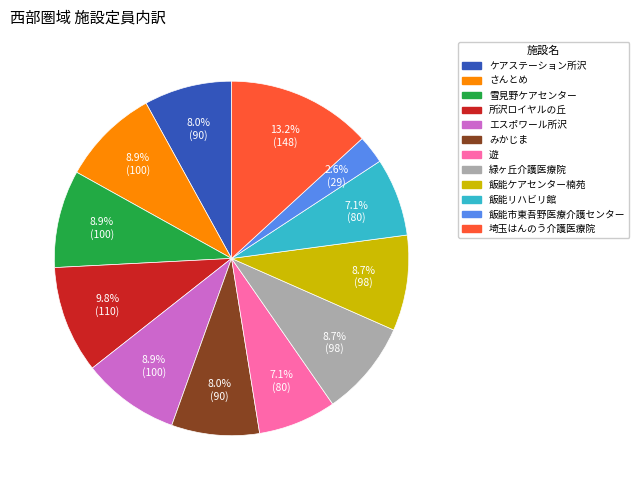

To the nearest percent, what is the difference between the さんとめ and 遊 slice percentages?

2%